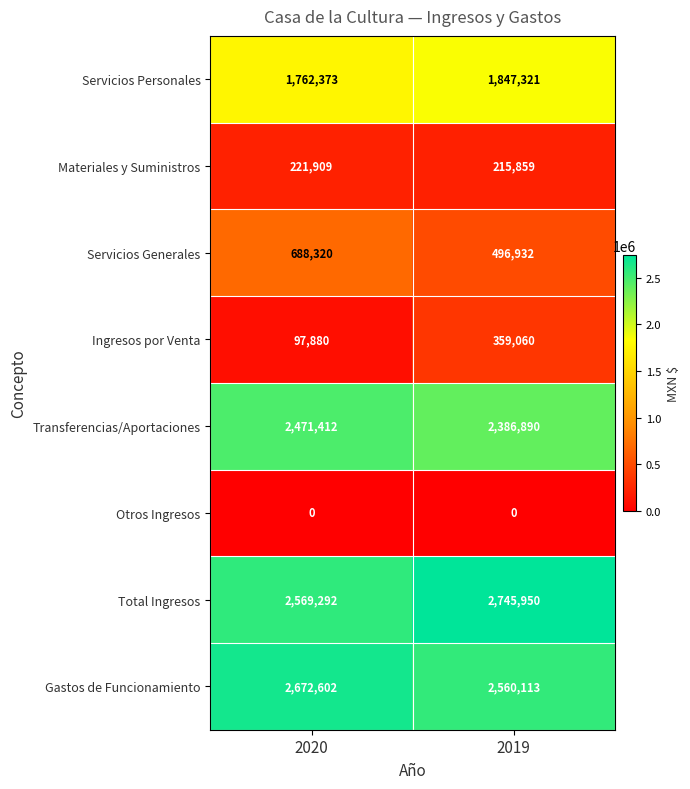

Which series has the widest spread of values?

Ingresos por Venta